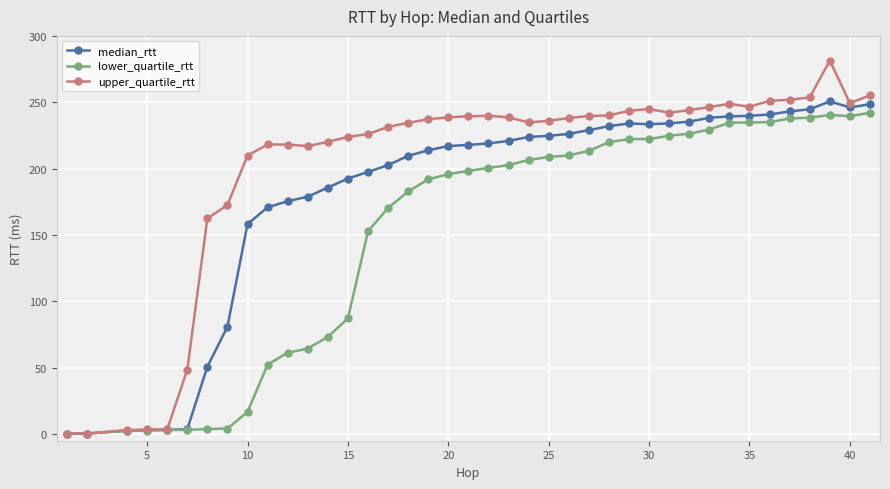

How many values in the lower_quartile_rtt series are below 200?

20